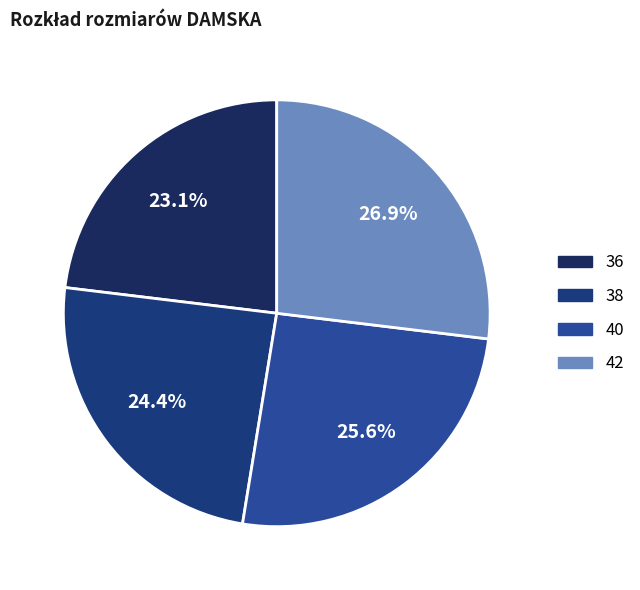

Which category has the smallest portion of the pie?

36